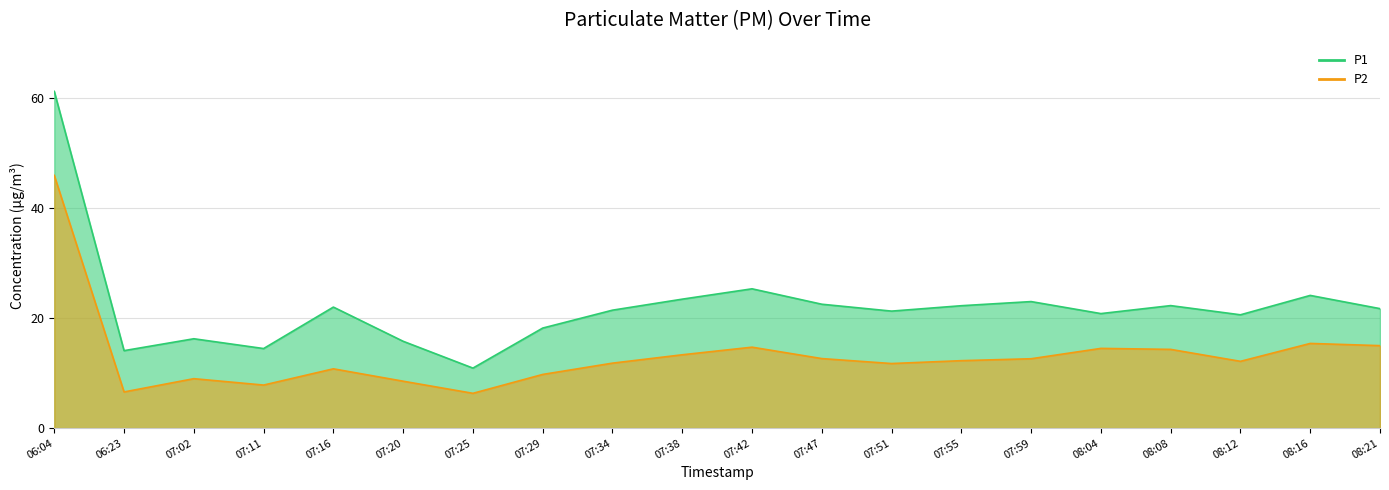

Which series has the largest total across all categories?

P1